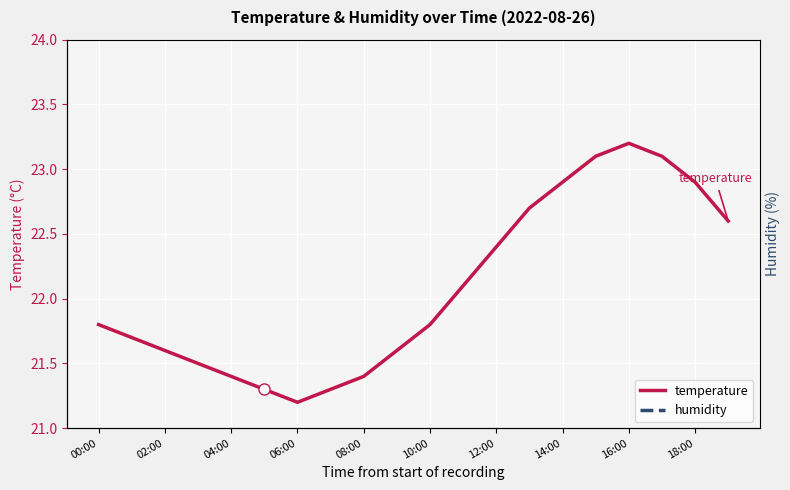

Reading left to right, what are all the values shown in this chart?

temperature: 21.8	21.7	21.6	21.5	21.4	21.3	21.2	21.3	21.4	21.6	21.8	22.1	22.4	22.7	22.9	23.1	23.2	23.1	22.9	22.6
humidity: 99.9	99.9	99.9	99.9	99.9	99.9	99.9	99.9	99.9	99.9	99.9	99.9	99.9	99.9	99.9	99.9	99.9	99.9	99.9	99.9